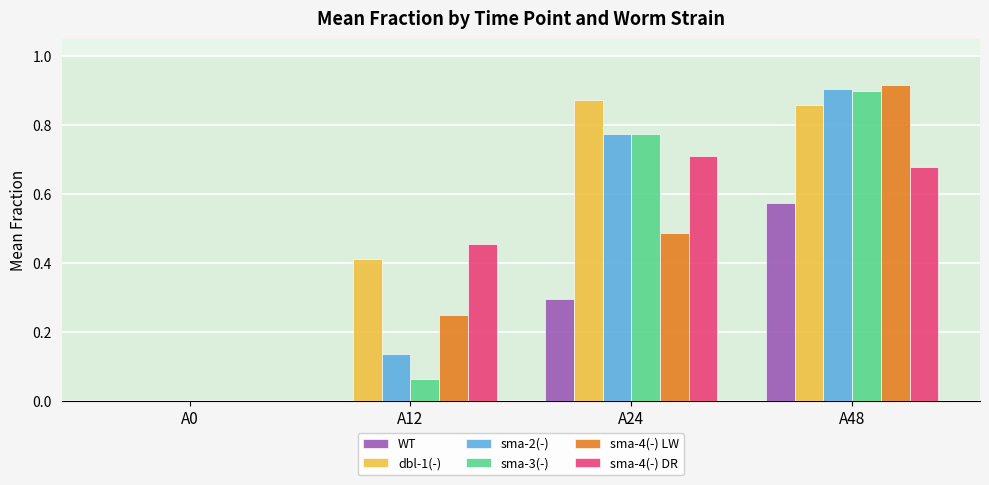

At which category is the sum across all series the highest?

A48